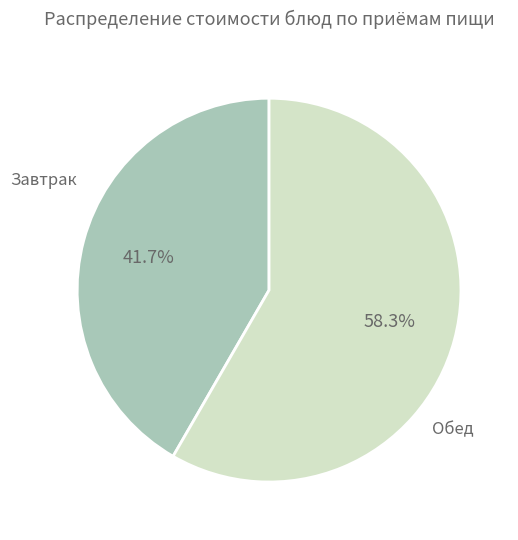

Is there a majority slice in this chart?

Yes